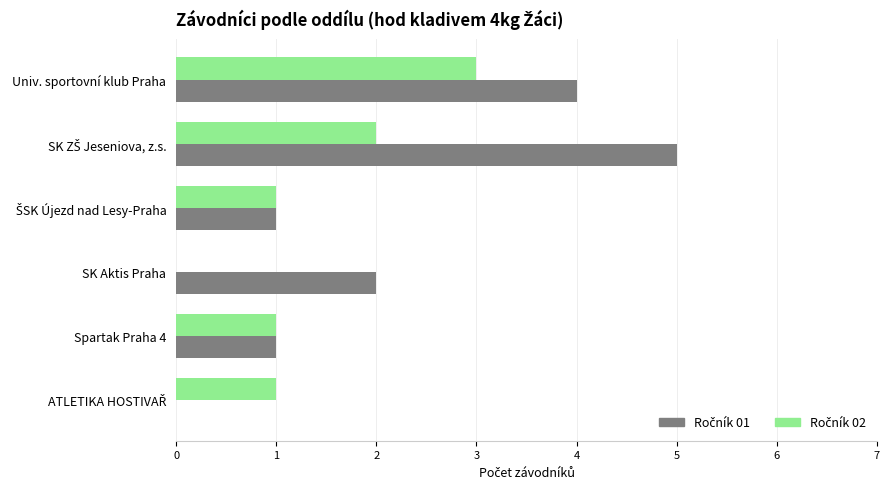

What is the maximum value shown in the chart?

5